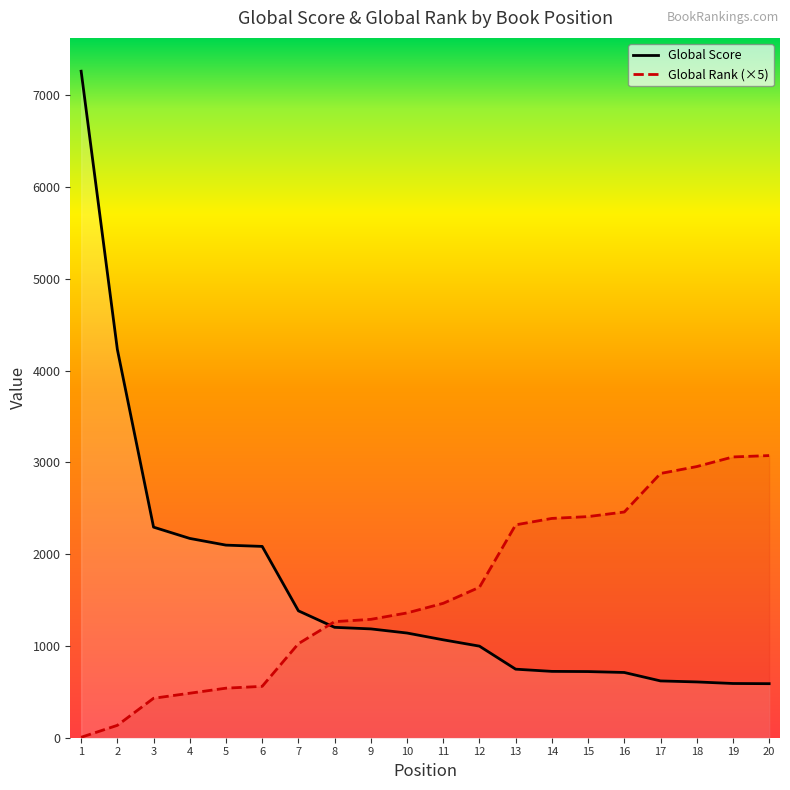

Reading left to right, extract all data points from this chart.

Global Score: 7264	4232	2295	2172	2099	2085	1383	1203	1186	1141	1067	998	747	723	721	711	619	608	591	589
Global Rank (×5): 5	135	430	485	540	560	1025	1265	1290	1360	1465	1640	2320	2390	2410	2460	2880	2955	3060	3075